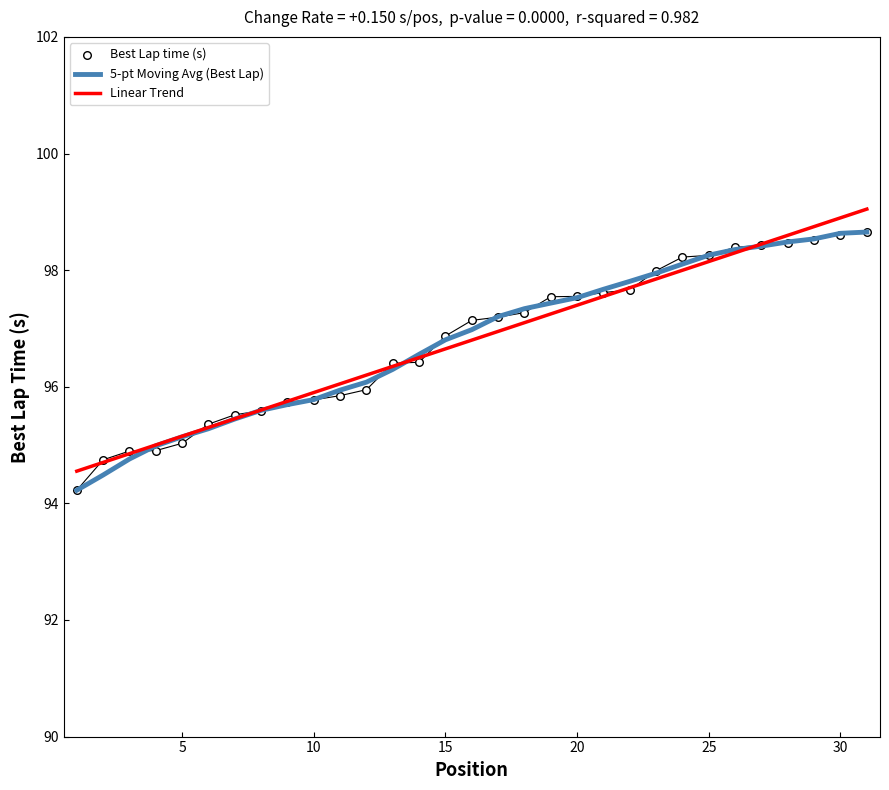

What is the minimum value for Linear Trend?

94.6